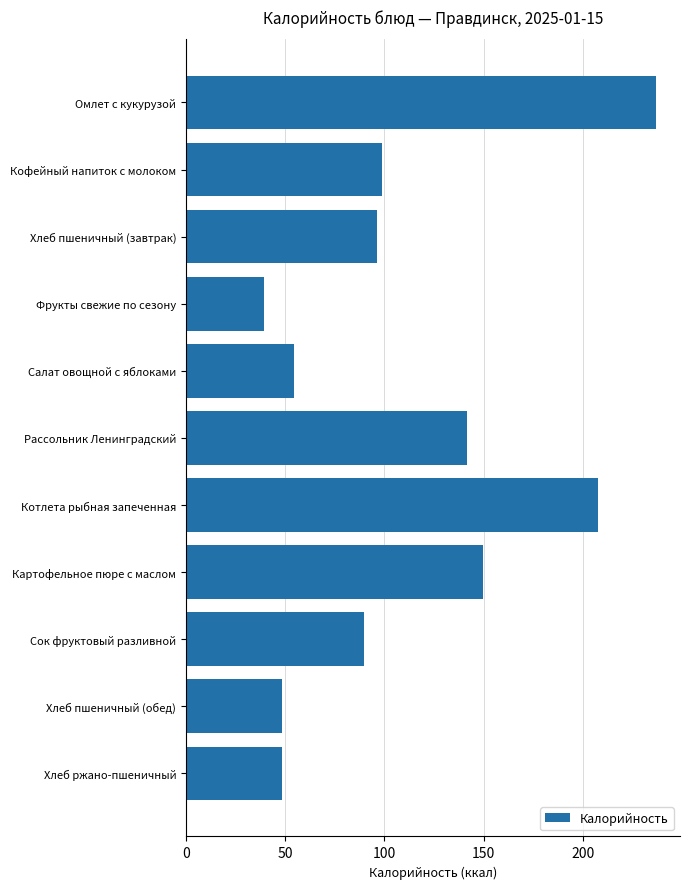

Where is the data nearest to the value 138?

Рассольник Ленинградский